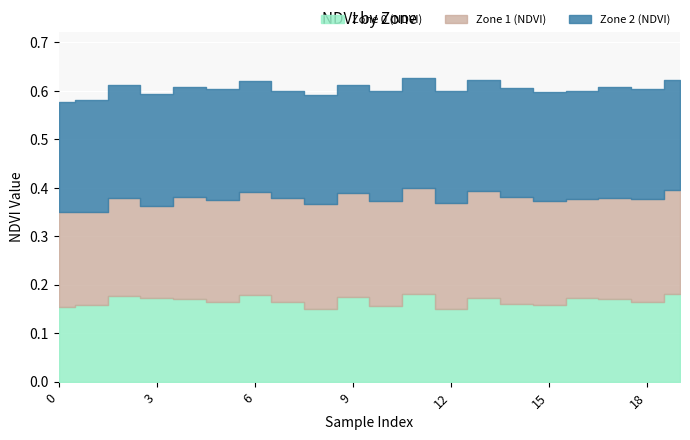

Is the value of Zone 0 (NDVI) at 1 greater than the value of Zone 1 (NDVI) at 3?

No